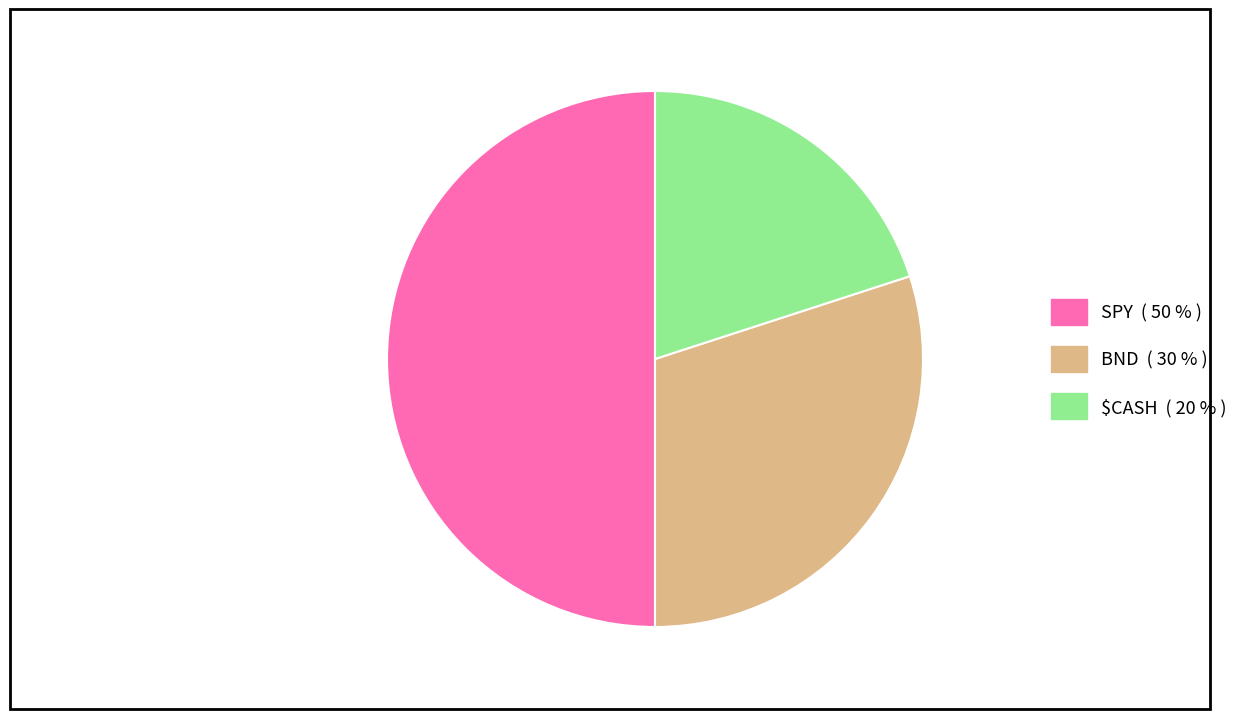

What is the ratio of the value at SPY to the value at $CASH?

2.5